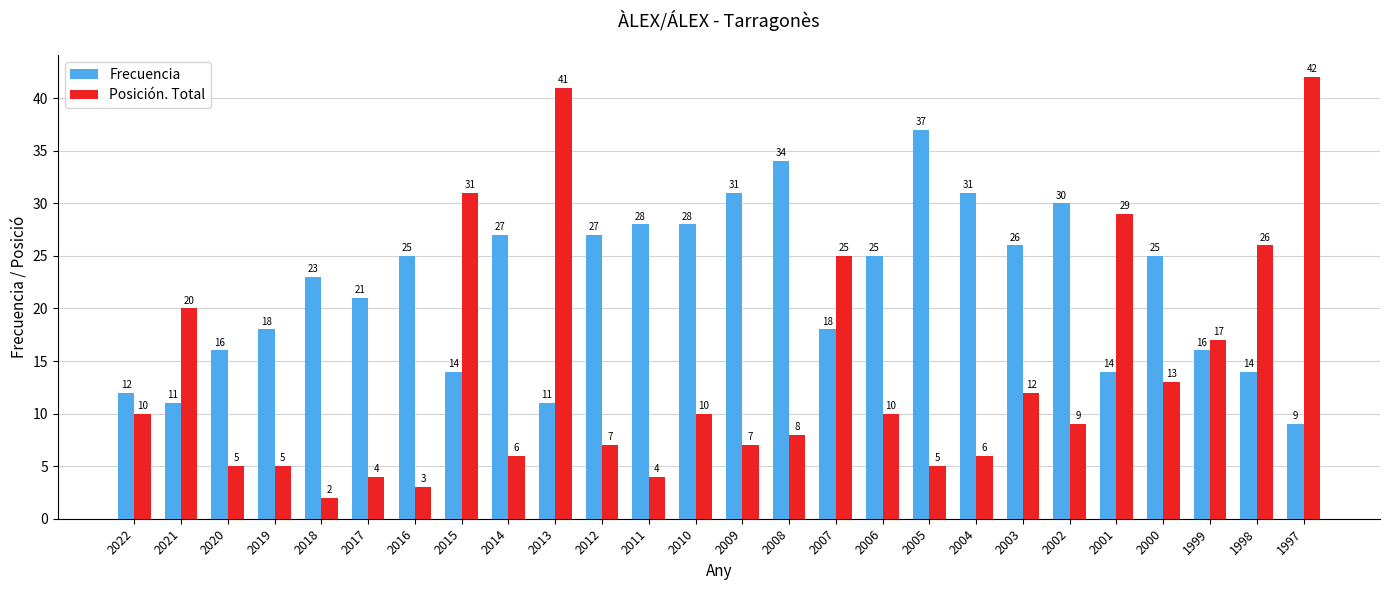

Count the number of categories in the chart.

26